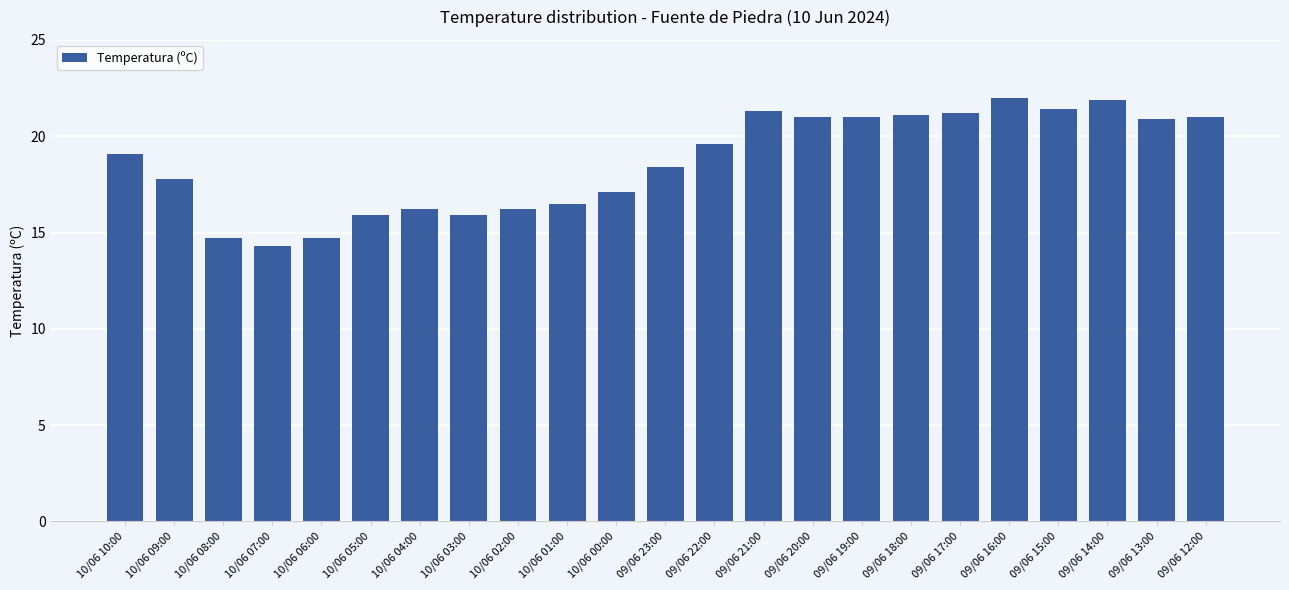

What is the smallest value displayed?

14.3